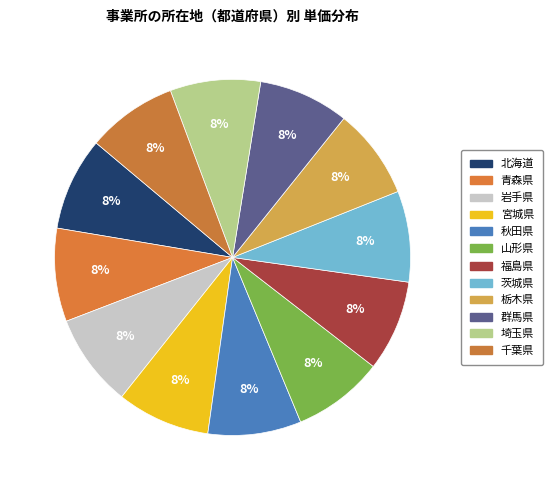

Which category has the smallest portion of the pie?

栃木県